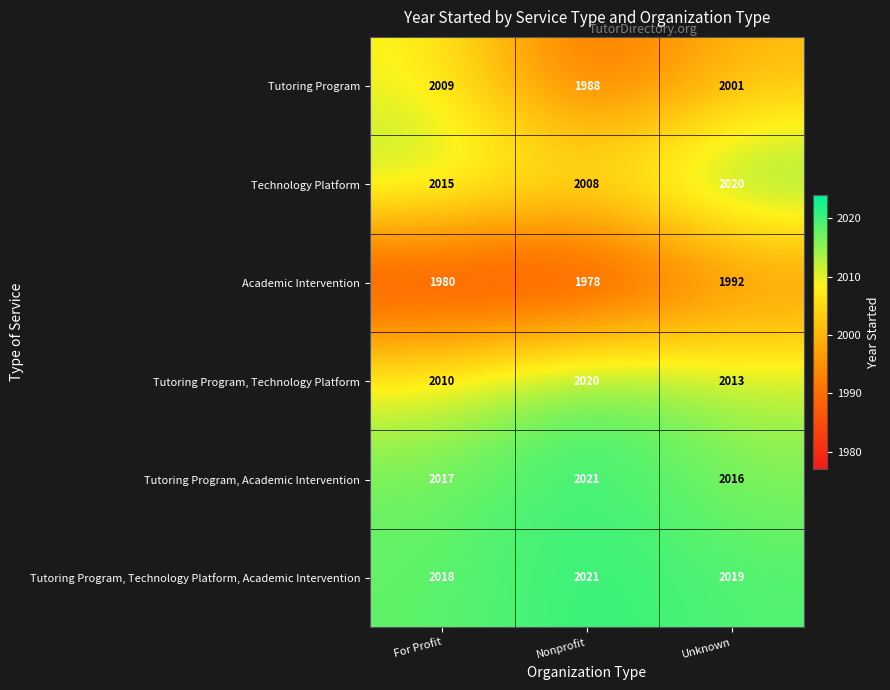

Rank the series at For Profit from lowest to highest value.

Academic Intervention, Tutoring Program, Tutoring Program, Technology Platform, Technology Platform, Tutoring Program, Academic Intervention, Tutoring Program, Technology Platform, Academic Intervention